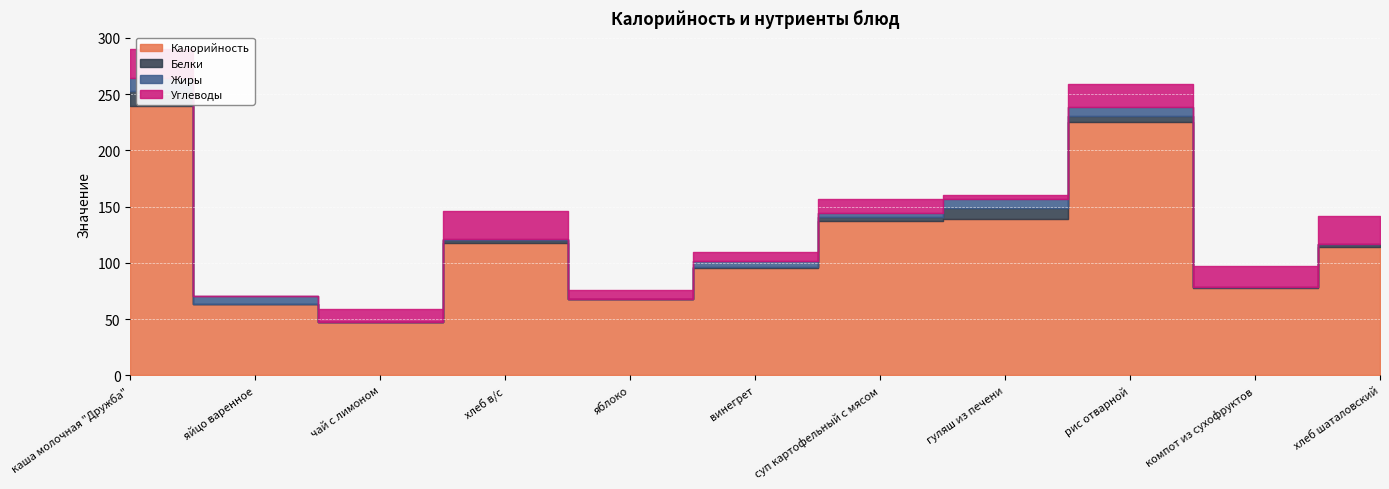

What is the value of the Жиры point at the 11th from the left?

0.6